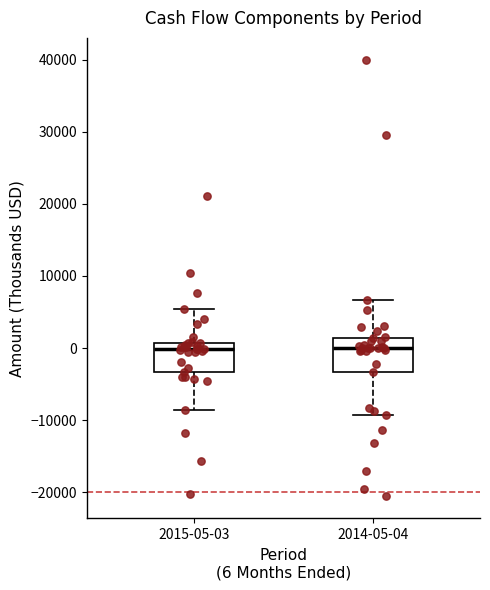

Where is the upper edge of the box for 2014-05-04 on the y-axis? The values are not printed on the chart, so give them approximately, as read against the axis.

1000